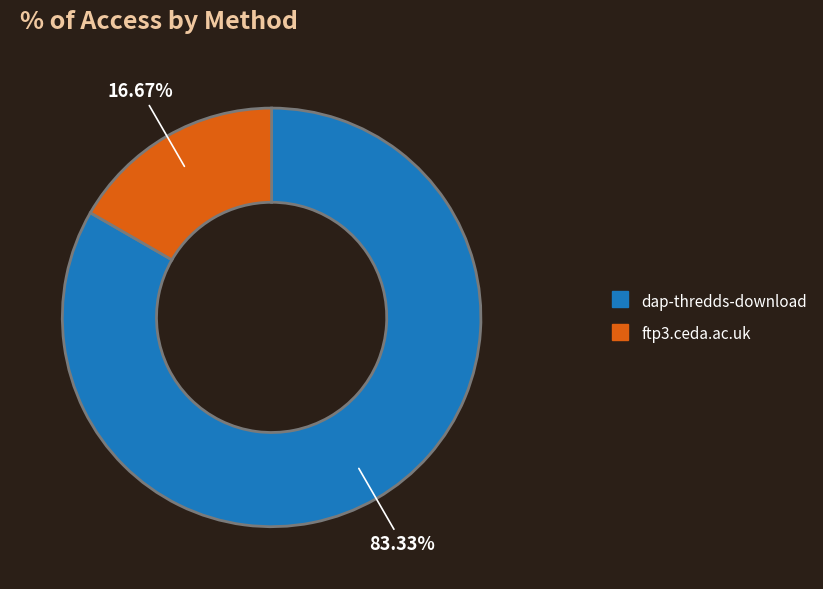

What is the majority slice?

dap-thredds-download